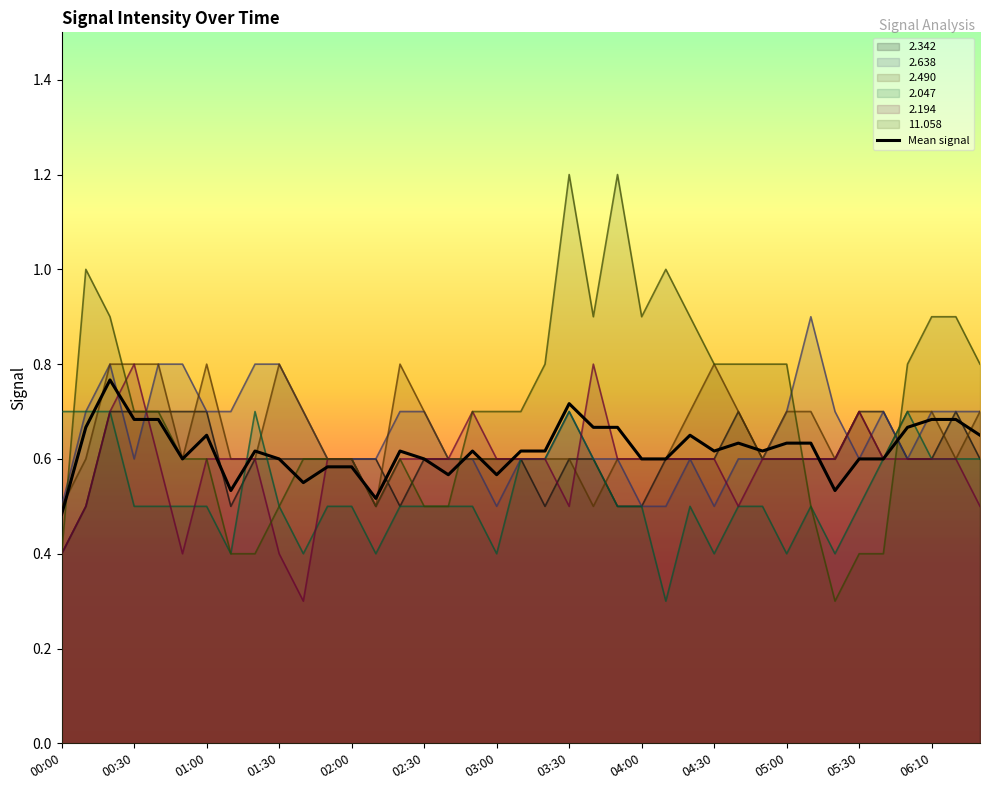

What is the average value?

0.6